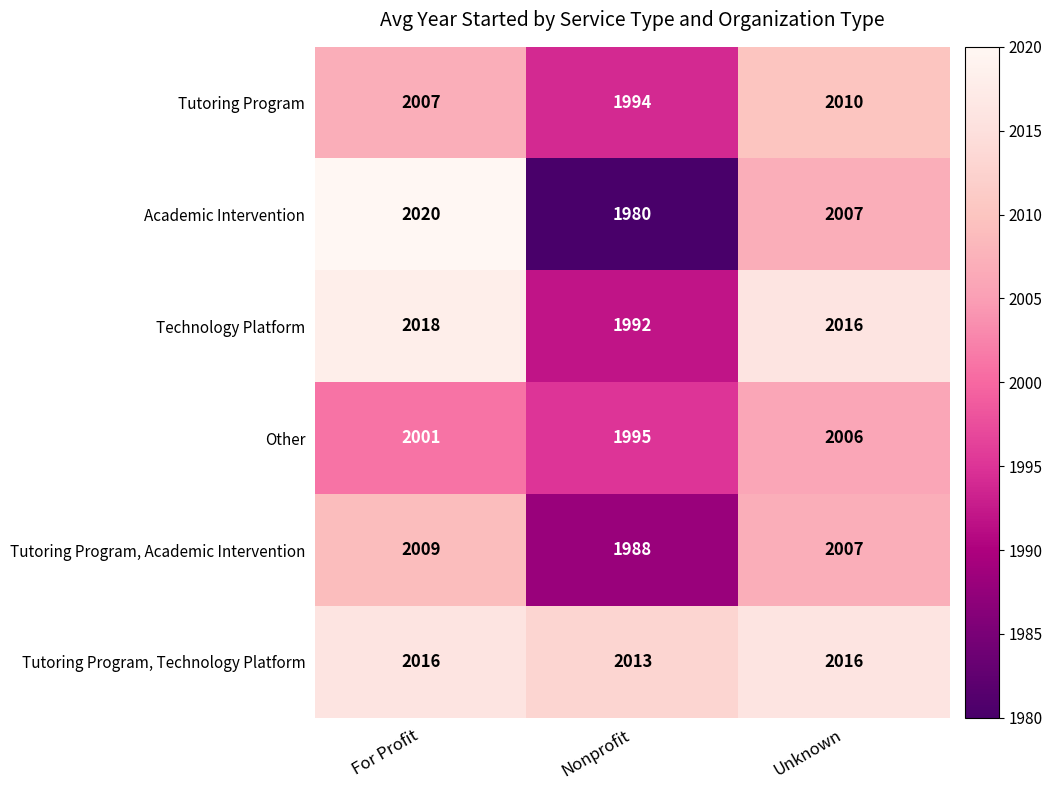

Reading right to left, transcribe all the data shown in this chart.

Tutoring Program: Unknown=2010	Nonprofit=1994	For Profit=2007
Academic Intervention: Unknown=2007	Nonprofit=1980	For Profit=2020
Technology Platform: Unknown=2016	Nonprofit=1992	For Profit=2018
Other: Unknown=2006	Nonprofit=1995	For Profit=2001
Tutoring Program, Academic Intervention: Unknown=2007	Nonprofit=1988	For Profit=2009
Tutoring Program, Technology Platform: Unknown=2016	Nonprofit=2013	For Profit=2016